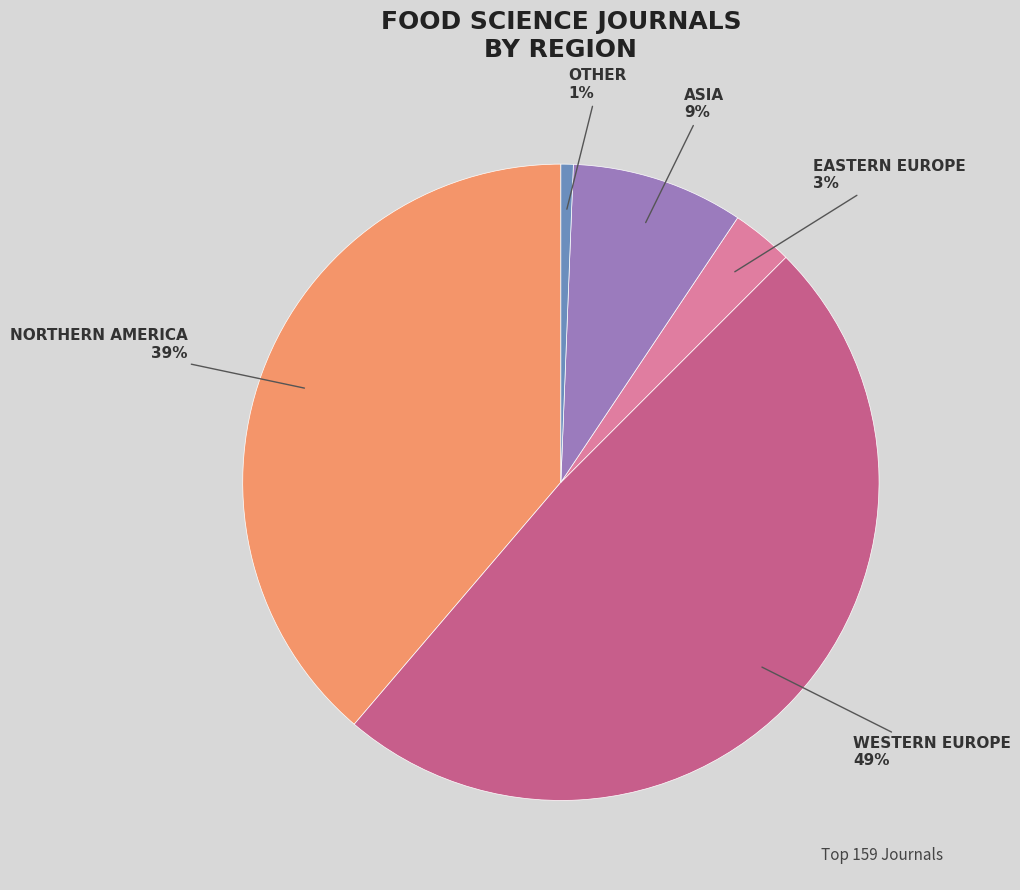

To the nearest percent, what is the difference between the largest and smallest slice percentages?

48%